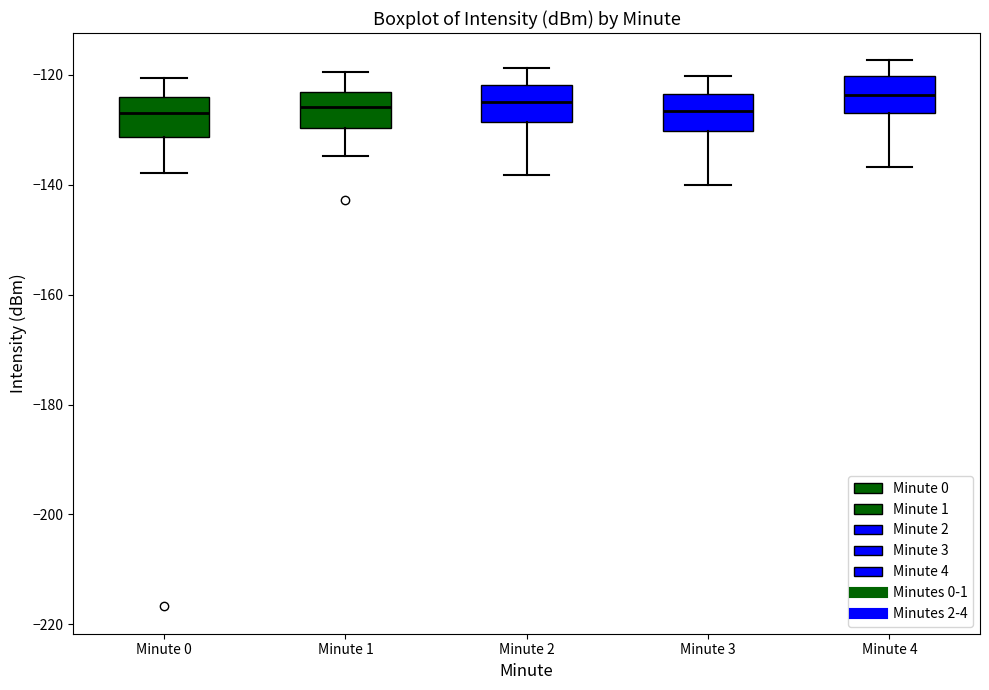

Reading left to right, read every box against the y-axis: the position of its median line, the range the box covers, and the ends of its whiskers. The values are not printed on the chart, so give them approximately, as read against the axis.

Minute 0: median -126, box -132 to -124, whiskers -138 to -120
Minute 1: median -126, box -130 to -124, whiskers -134 to -120
Minute 2: median -126, box -128 to -122, whiskers -138 to -118
Minute 3: median -126, box -130 to -124, whiskers -140 to -120
Minute 4: median -124, box -126 to -120, whiskers -136 to -118